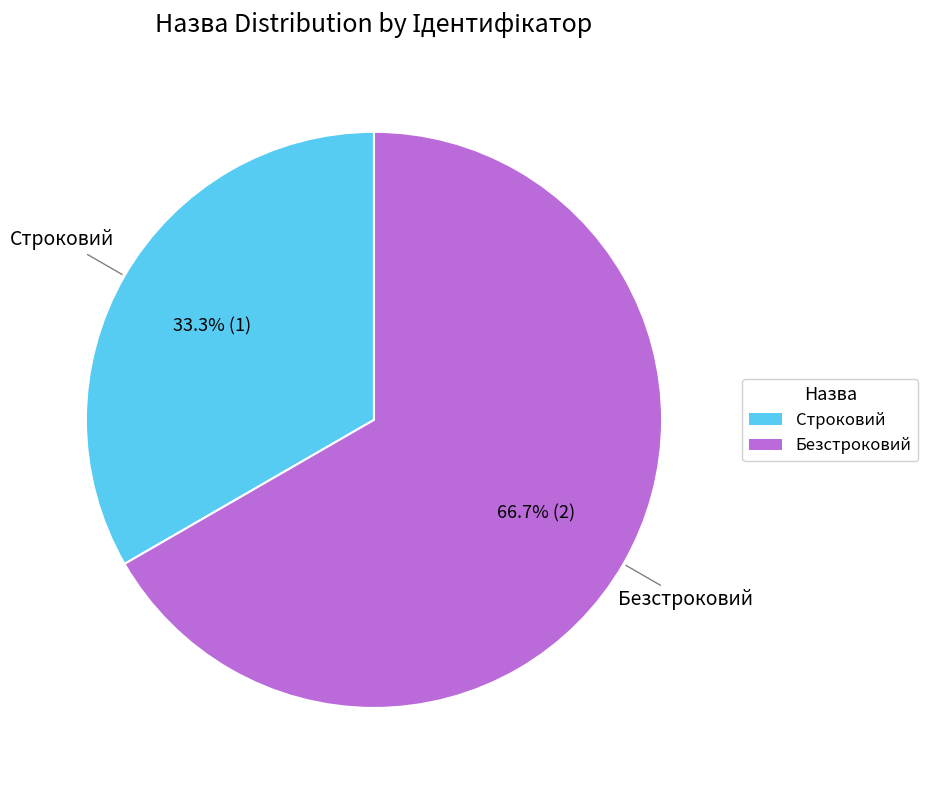

Rank the categories by value from highest to lowest.

Безстроковий, Строковий